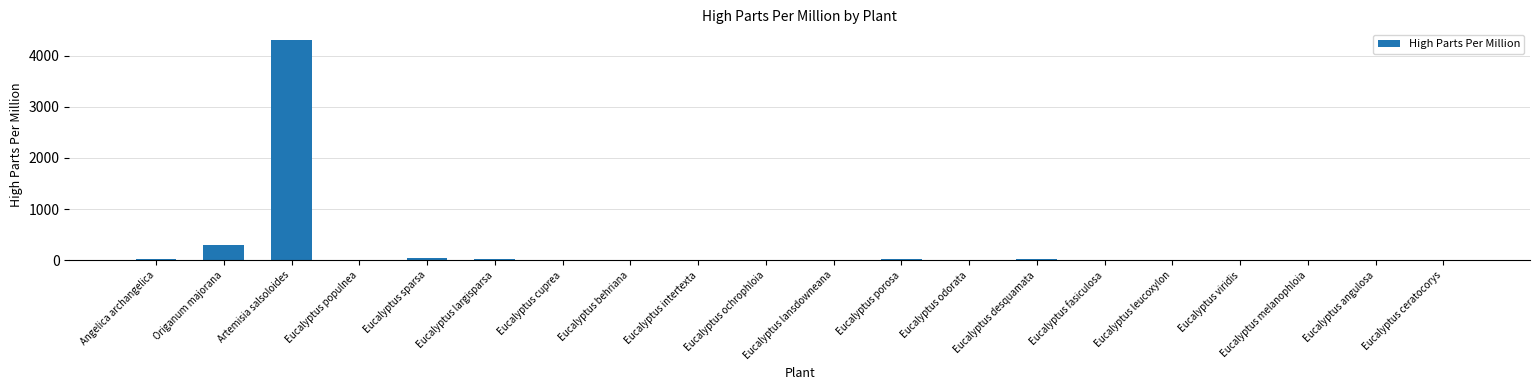

What is the approximate value at Eucalyptus odorata?

4.4